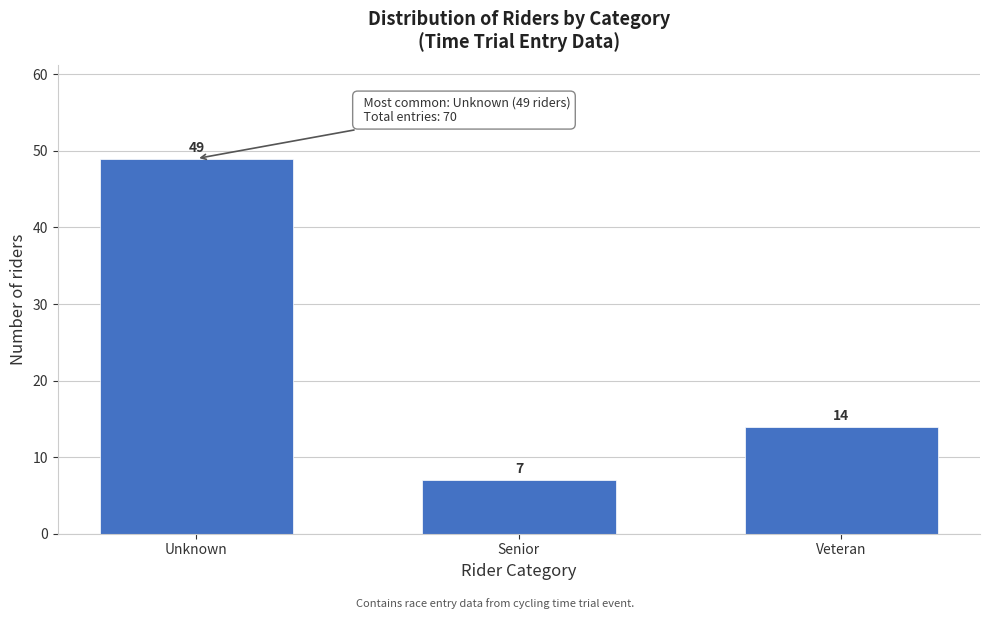

Reading left to right, what are all the values shown in this chart?

Unknown=49	Senior=7	Veteran=14